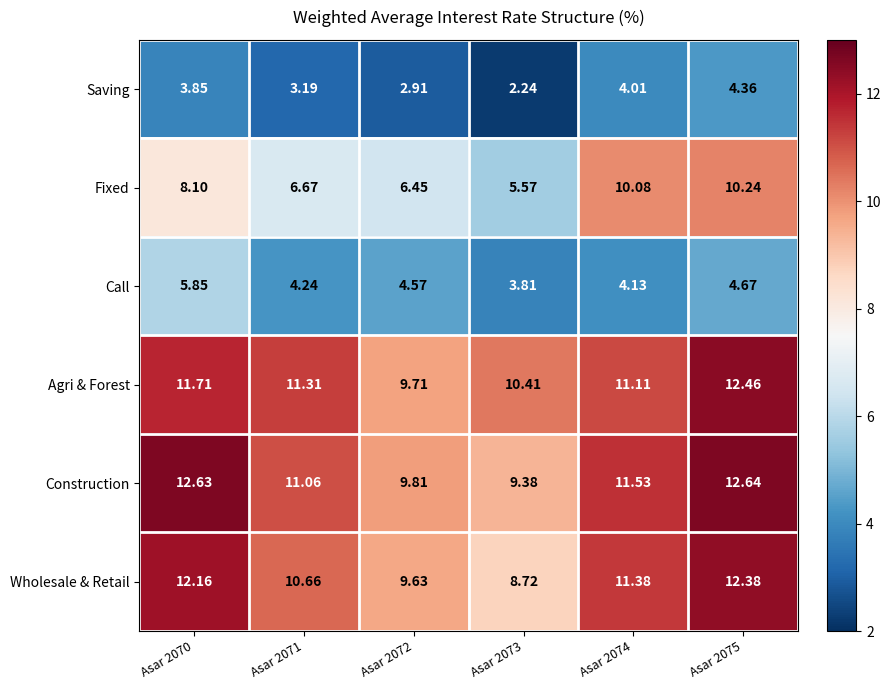

Which series changed the most between Asar 2071 and Asar 2074?

Fixed